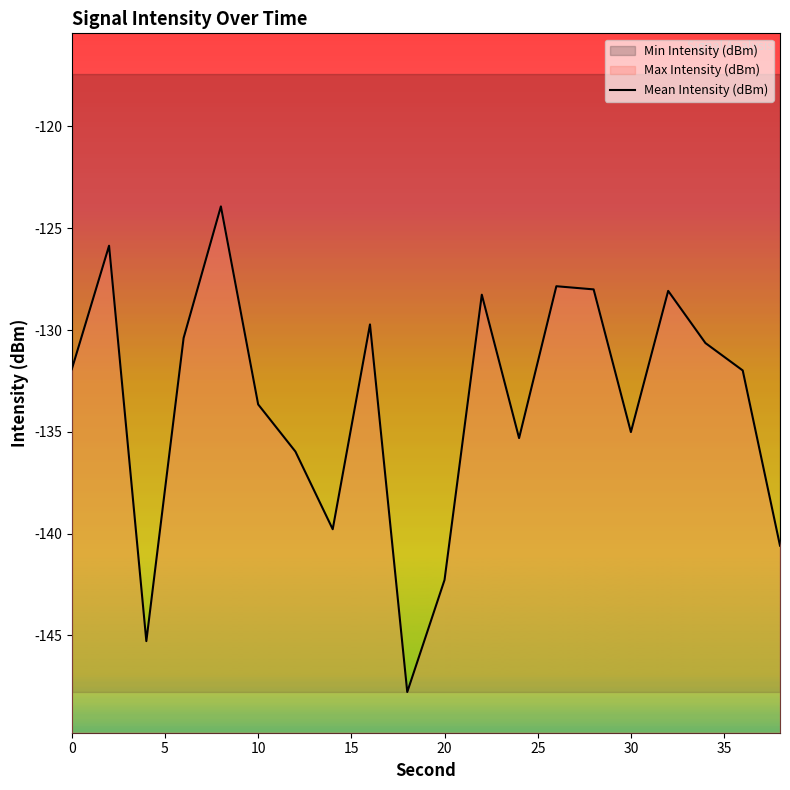

Reading left to right, what are all the values shown in this chart?

-131.9	-125.9	-145.3	-130.4	-123.9	-133.7	-136.0	-139.8	-129.7	-147.8	-142.3	-128.3	-135.3	-127.8	-128.0	-135.0	-128.1	-130.6	-132.0	-140.6